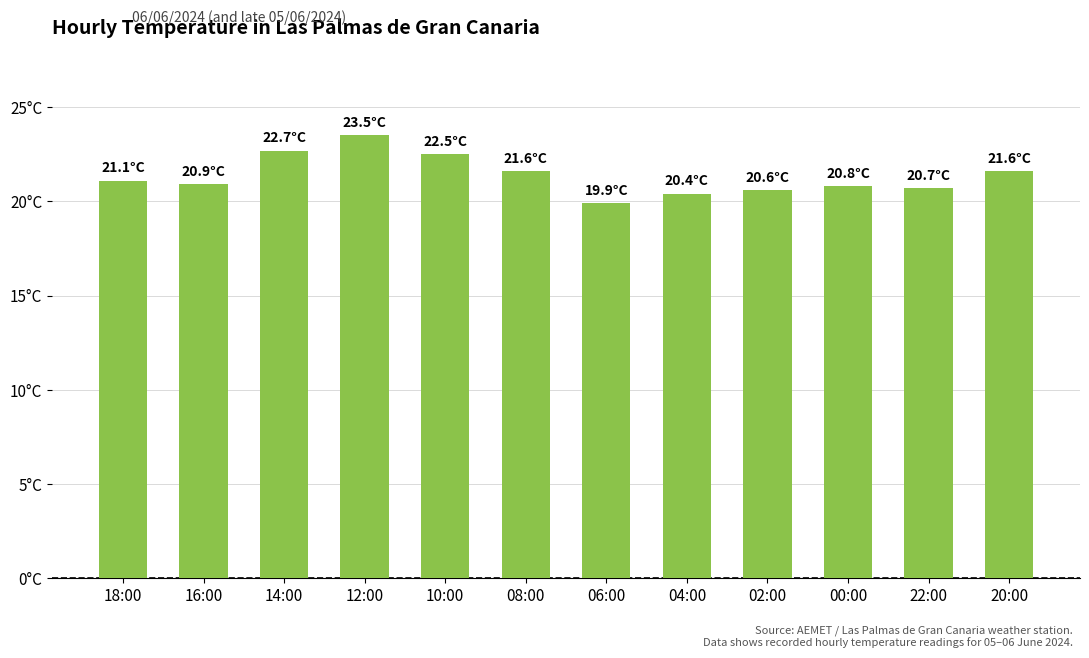

True or false: the data shows 20.9 at 16:00.

True